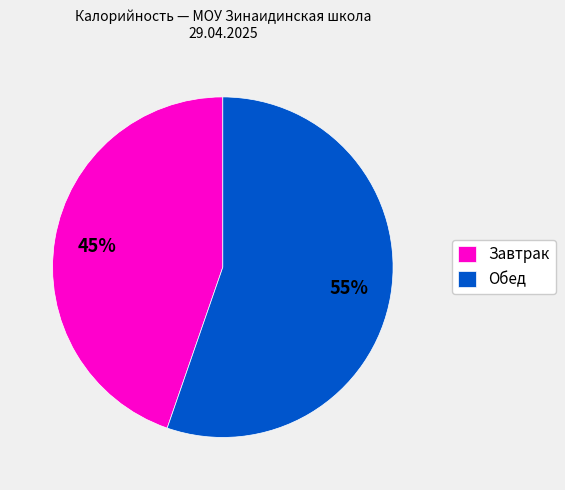

What is the ratio of the value at Завтрак to the value at Обед?

0.8